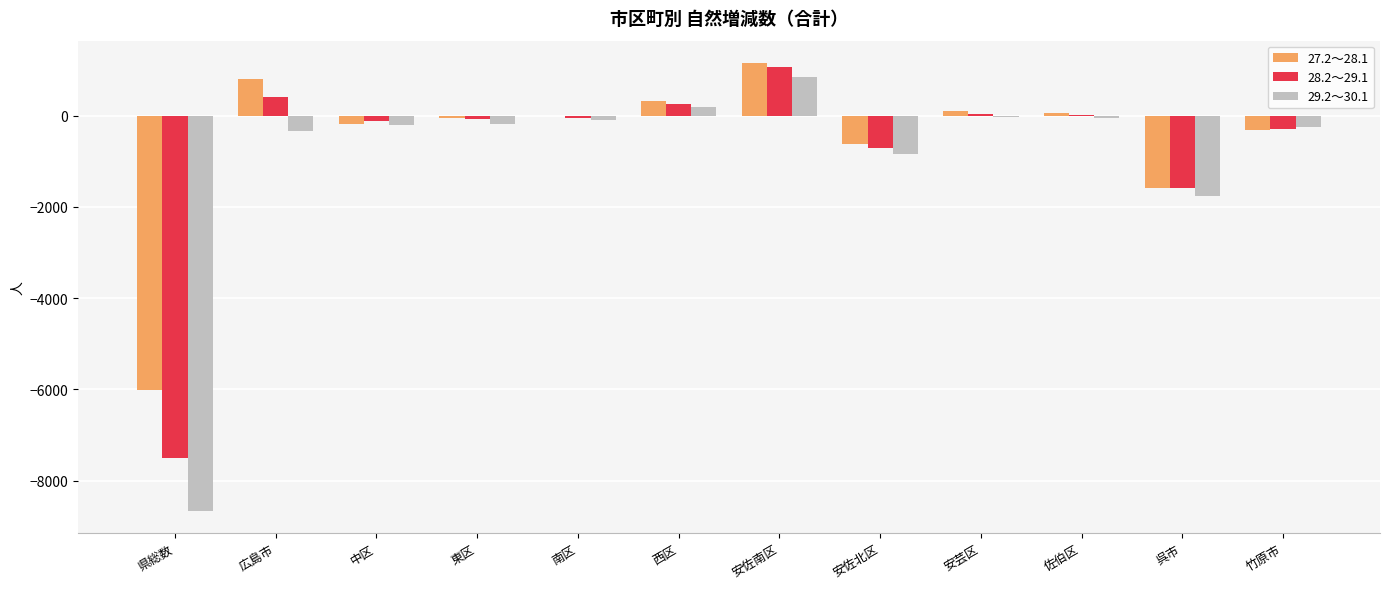

What is the spread (max minus min) of values at 佐伯区?

112